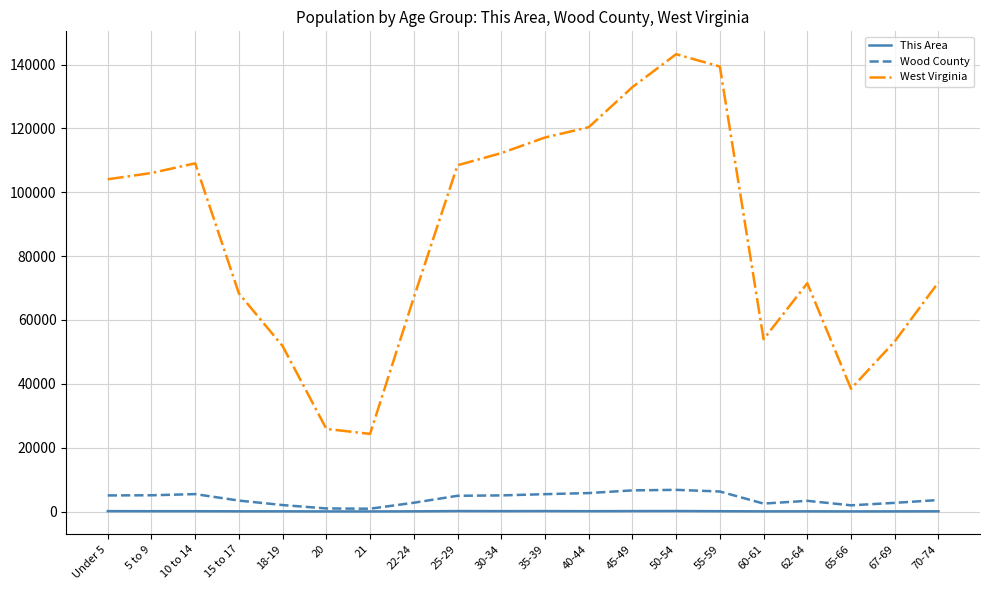

What is the difference between the This Area values at 22-24 and 40-44?

49